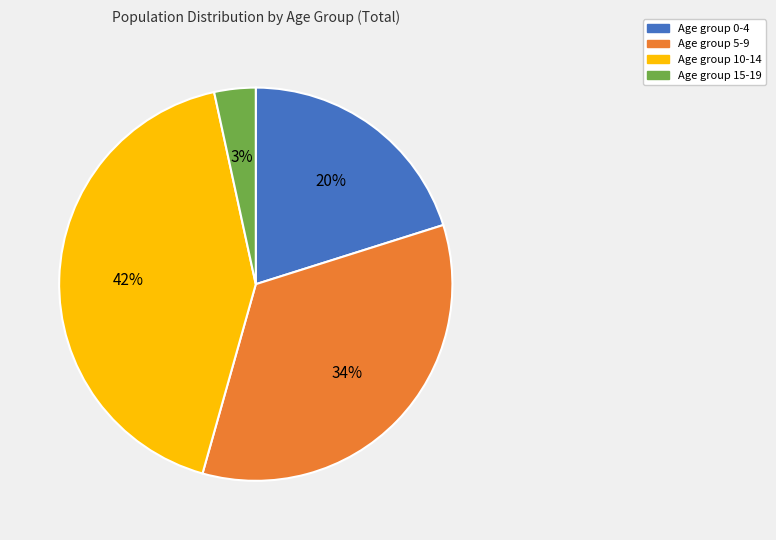

Is there a majority slice in this chart?

No